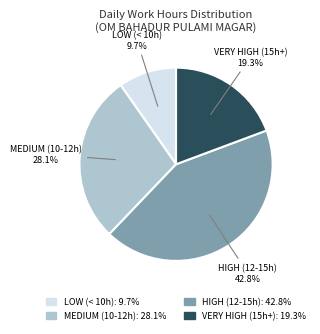

Does any single category account for the majority?

No